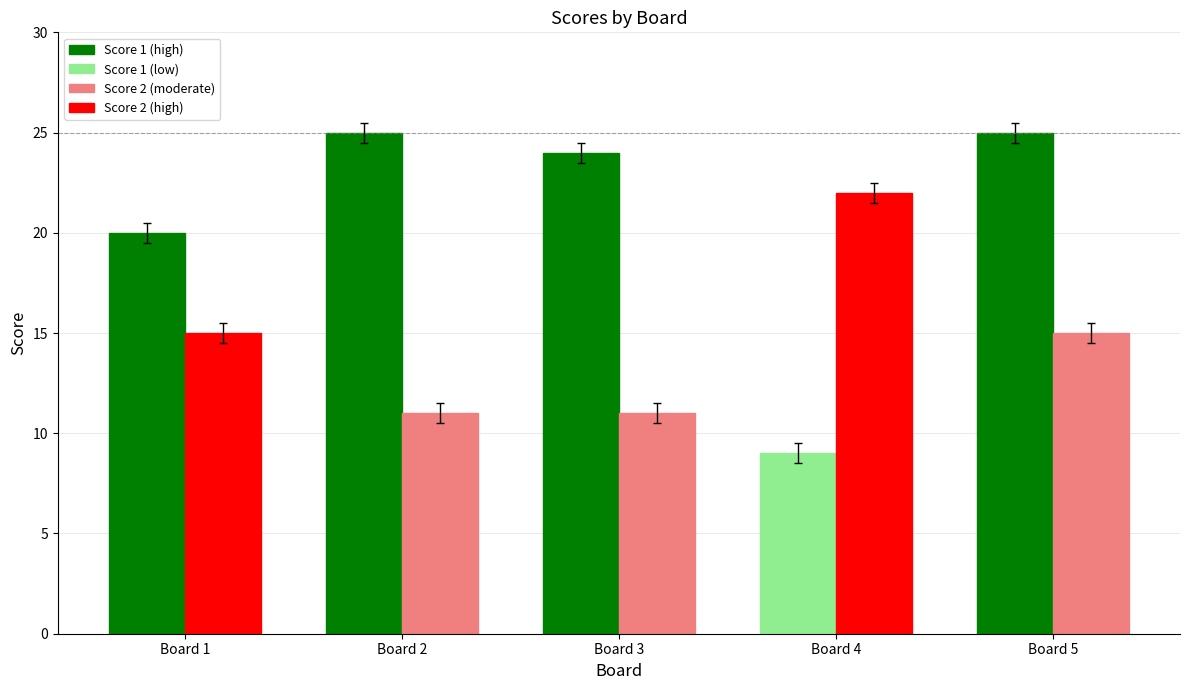

How many bars are there in each group?

2